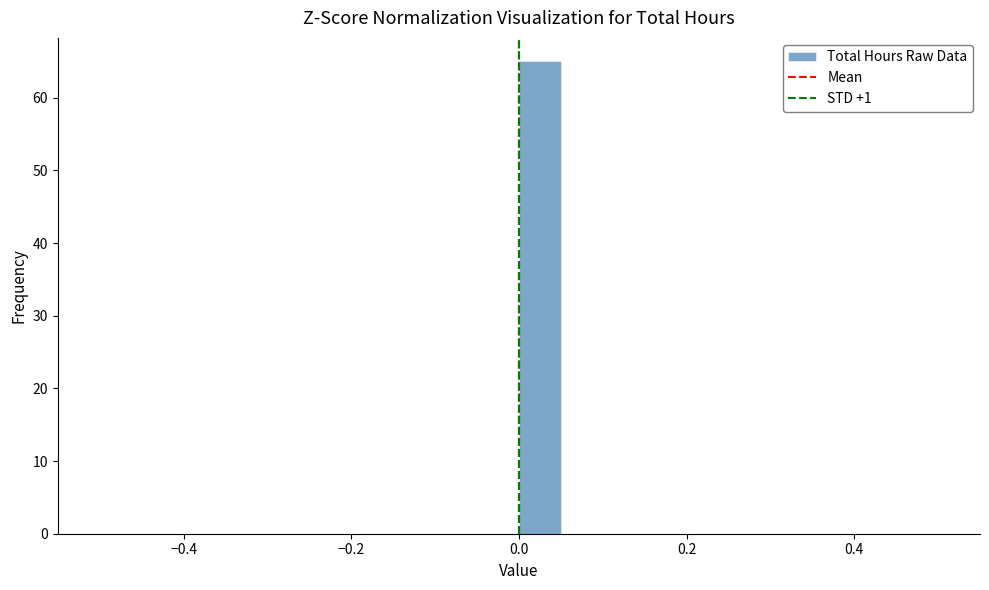

Read against the x-axis, roughly where is the centre of the tallest bar?

0.02